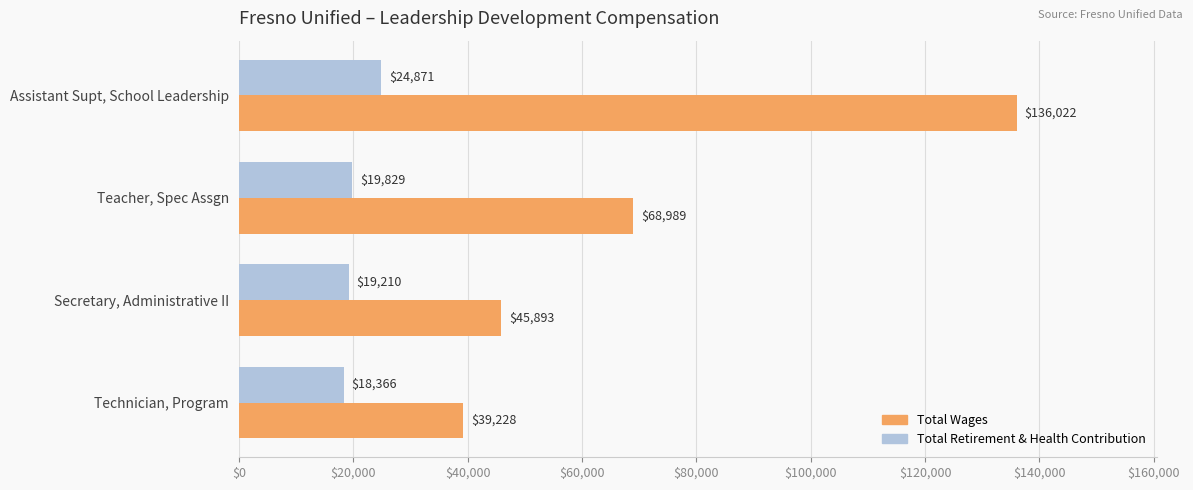

Which label corresponds to the smallest value in the chart?

Technician, Program